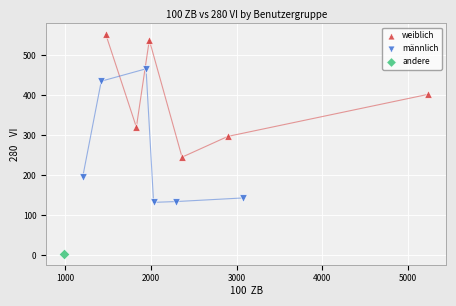

Which series contains the highest Y value?

weiblich